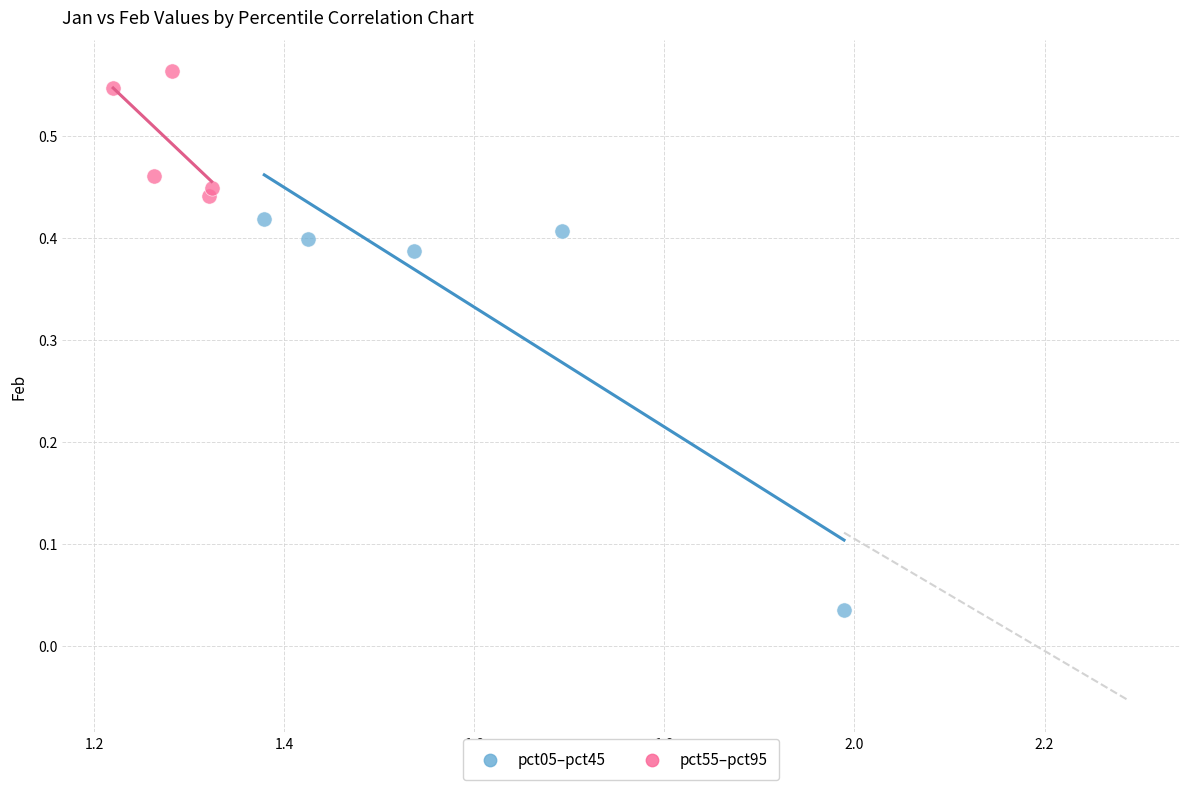

What are all the series names shown in the legend?

pct05–pct45, pct55–pct95